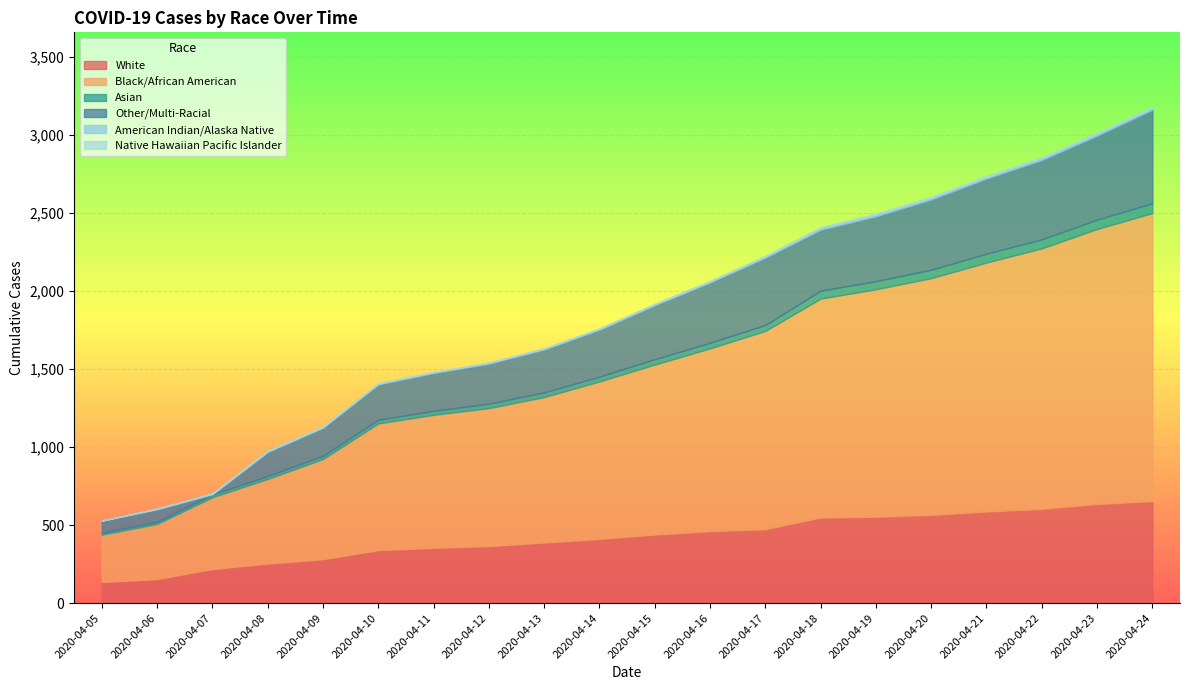

What is the value of the Asian point at the 9th from the left?

30